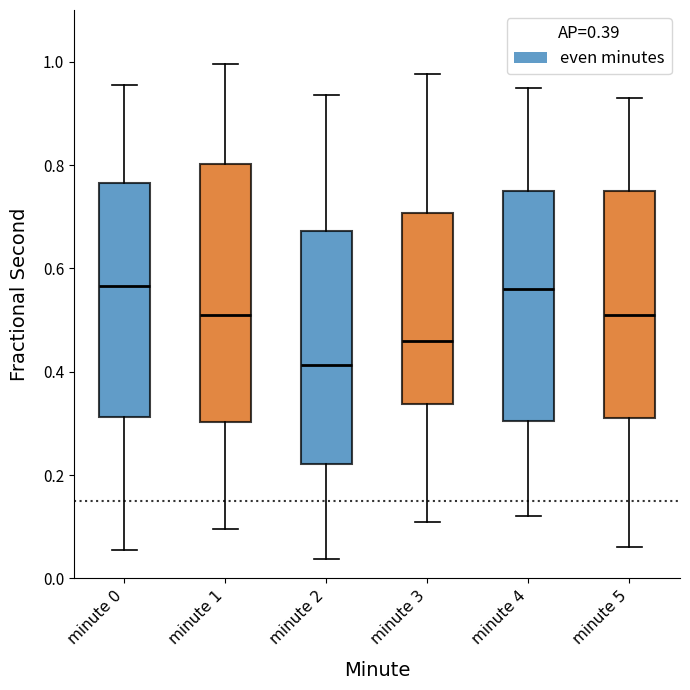

Which box is the tallest, from its lower edge to its upper edge?

minute 1